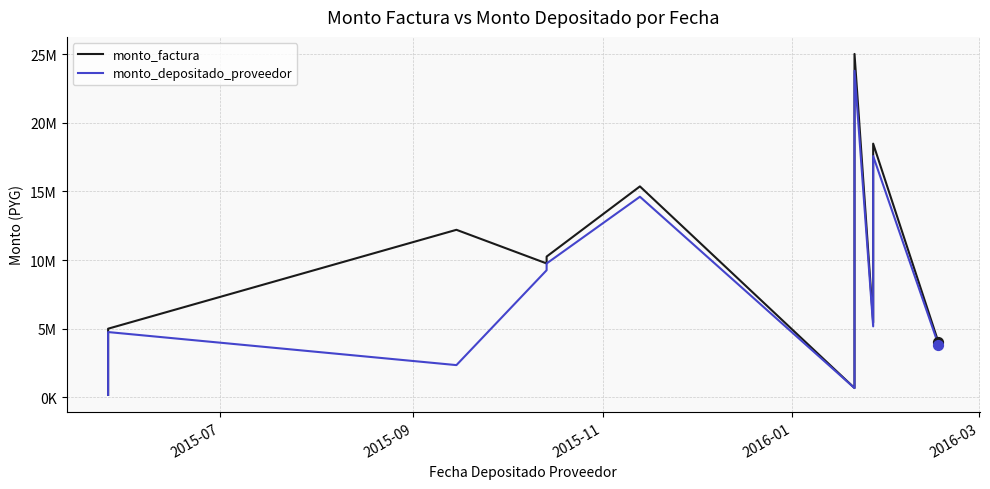

Which series reaches the maximum Y coordinate?

monto_factura